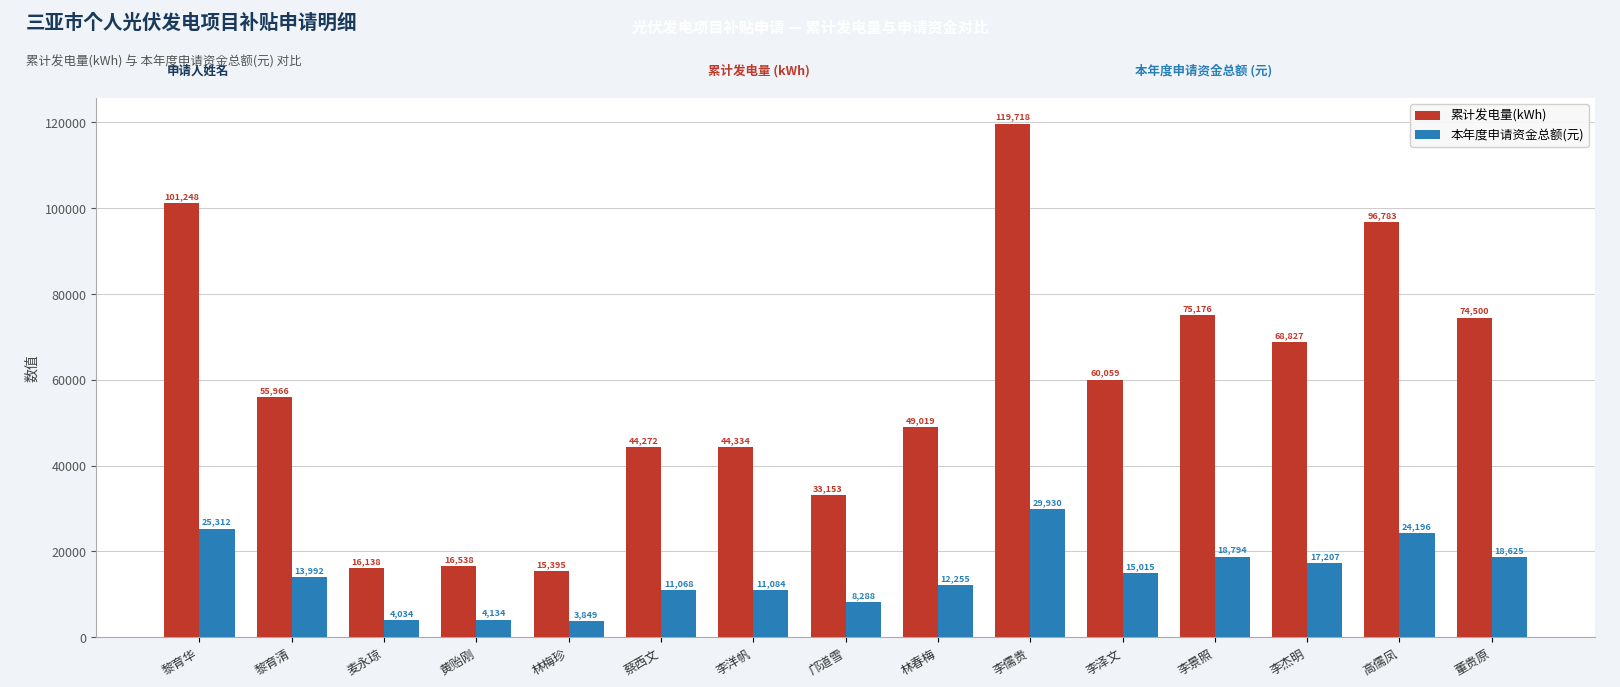

Between 邝道雪 and 董贵原, which series saw the biggest shift?

累计发电量(kWh)